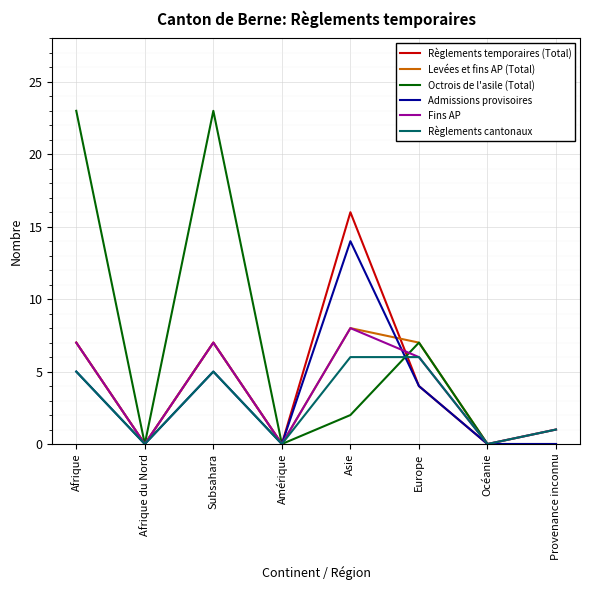

Which series has the largest total across all categories?

Octrois de l'asile (Total)